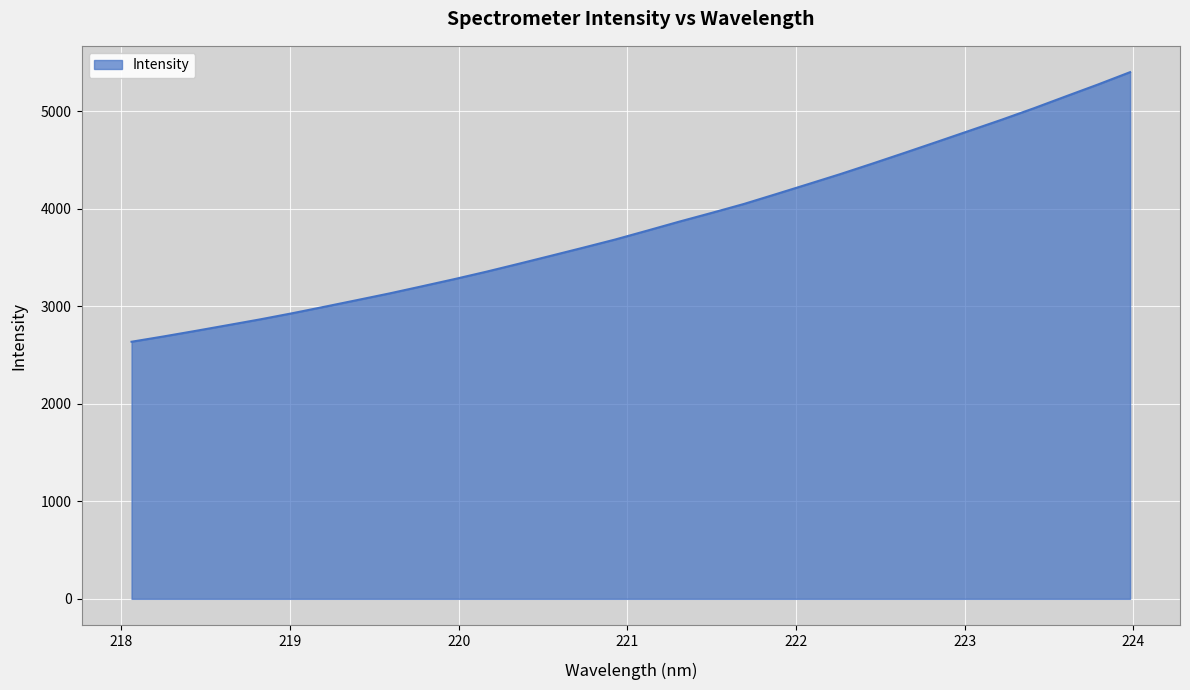

What is the greatest value displayed?

5398.5